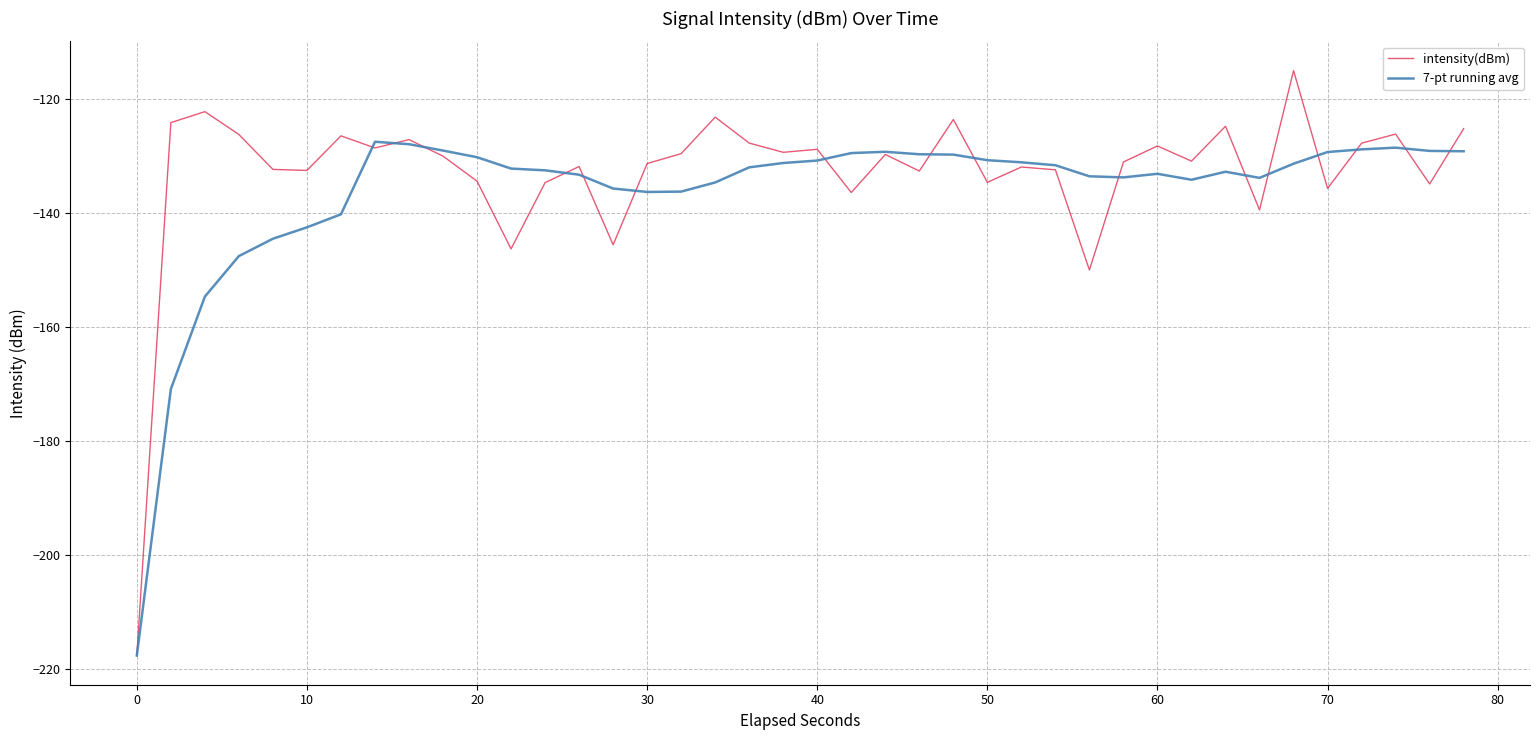

What are all the series names shown in the legend?

intensity(dBm), 7-pt running avg